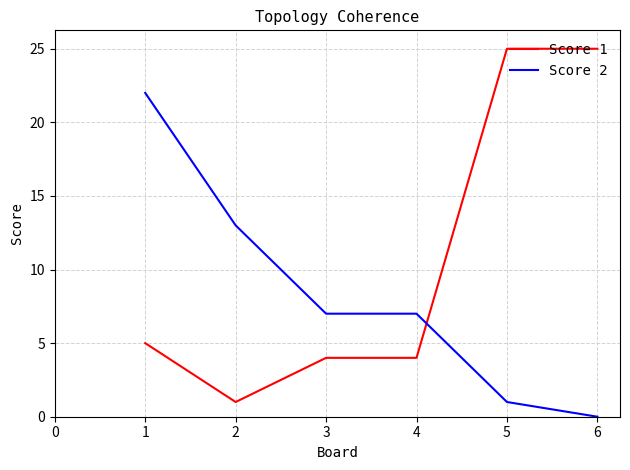

Count the number of data series in this chart.

2